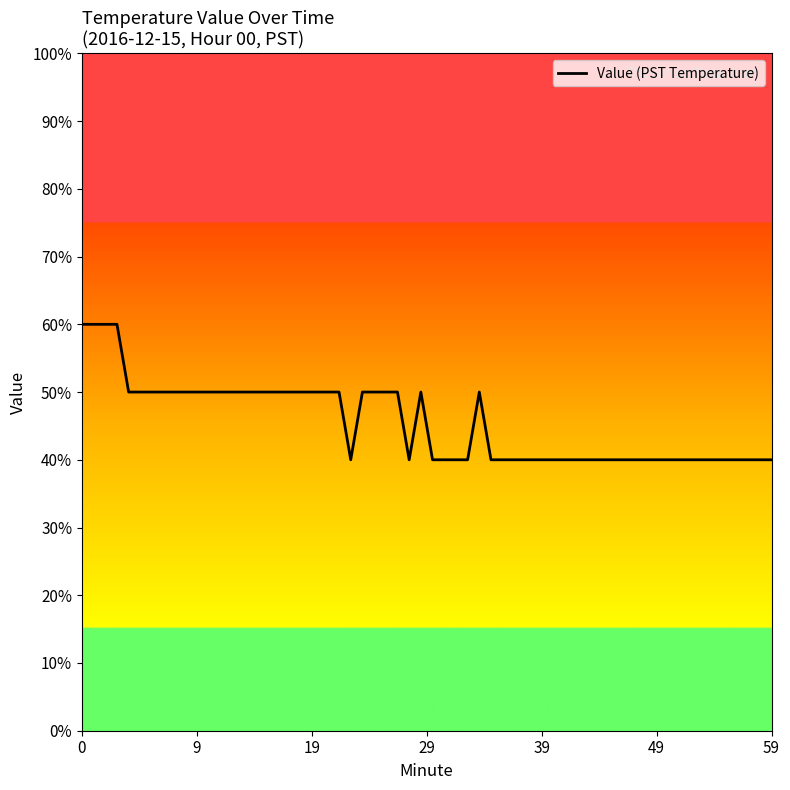

True or false: the data has more than 2 interior local peaks.

False